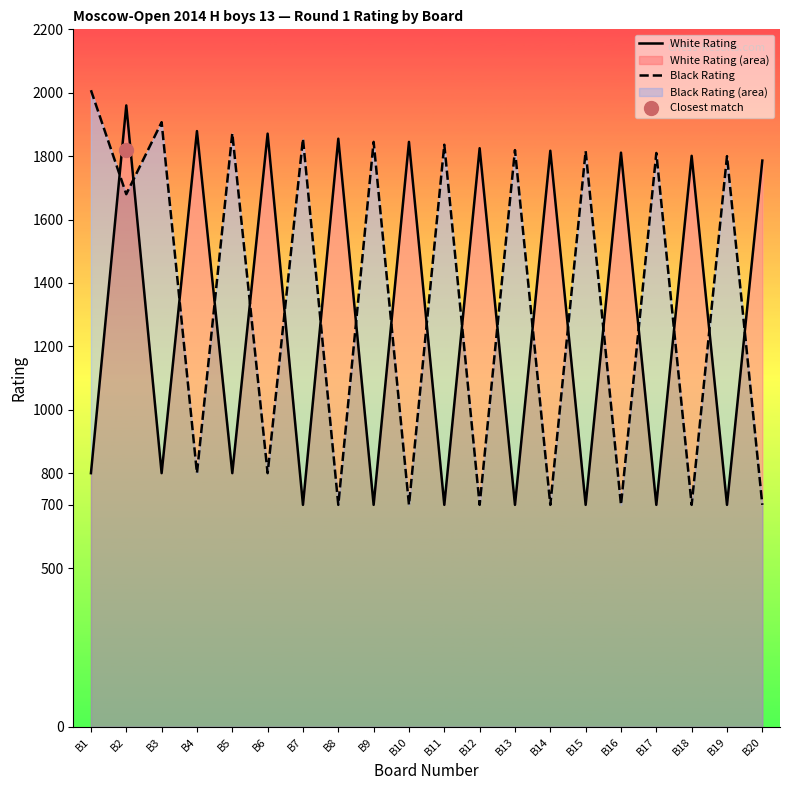

At which category does Black Rating reach its first local valley?

B2